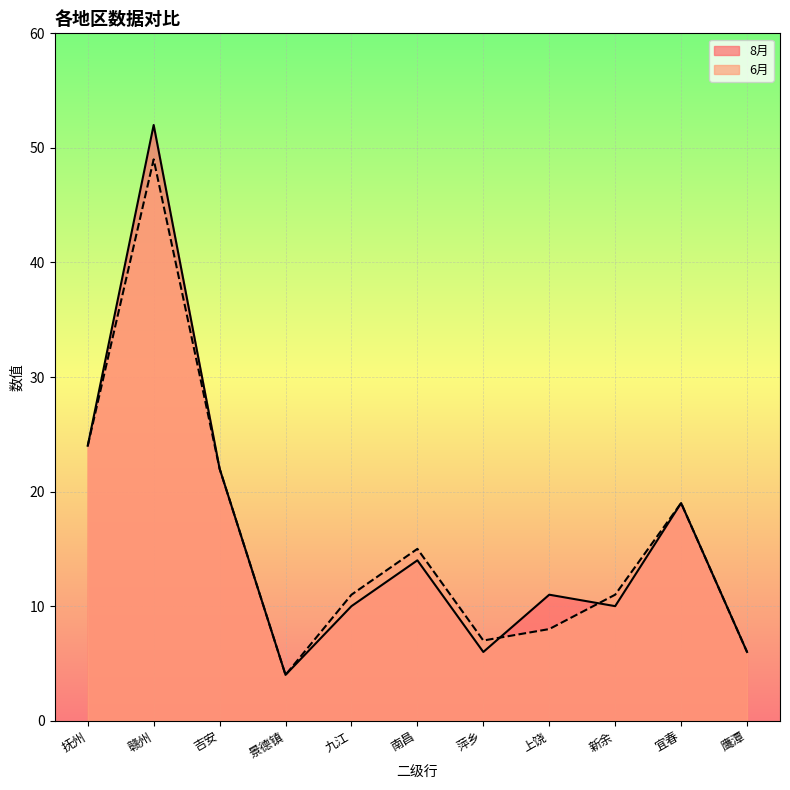

In 6月, how many points are lower than both neighbors (excluding endpoints)?

2